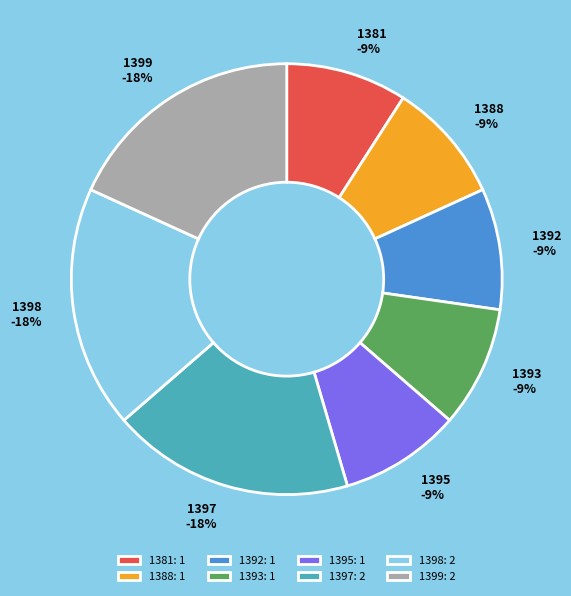

Between 1395 and 1392, which is larger?

1395